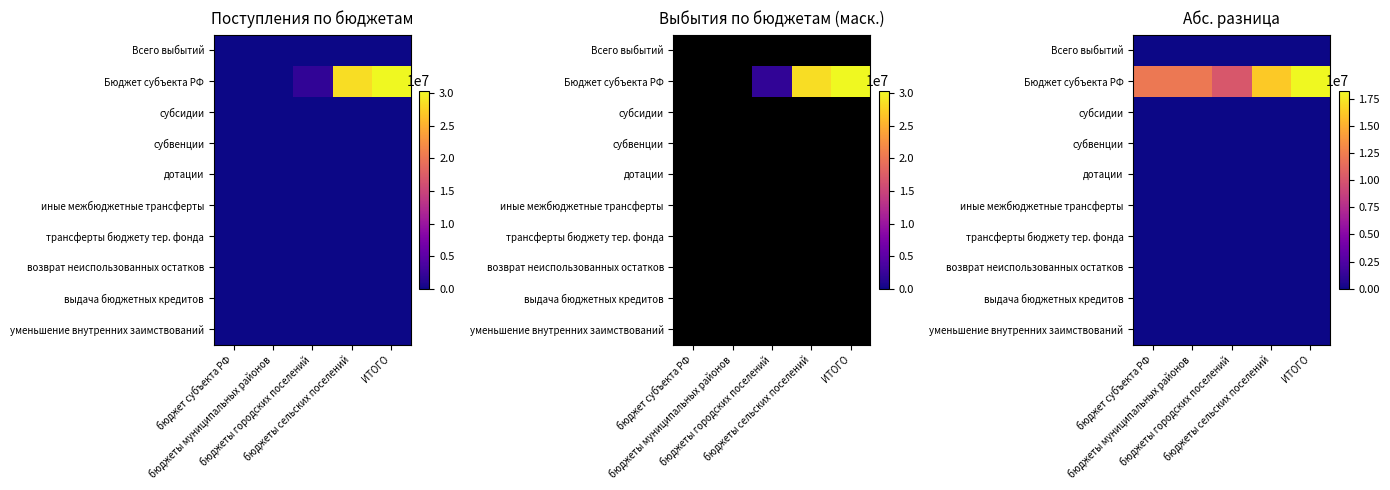

What is the difference between the highest and lowest values at бюджет субъекта РФ?

12162670.0